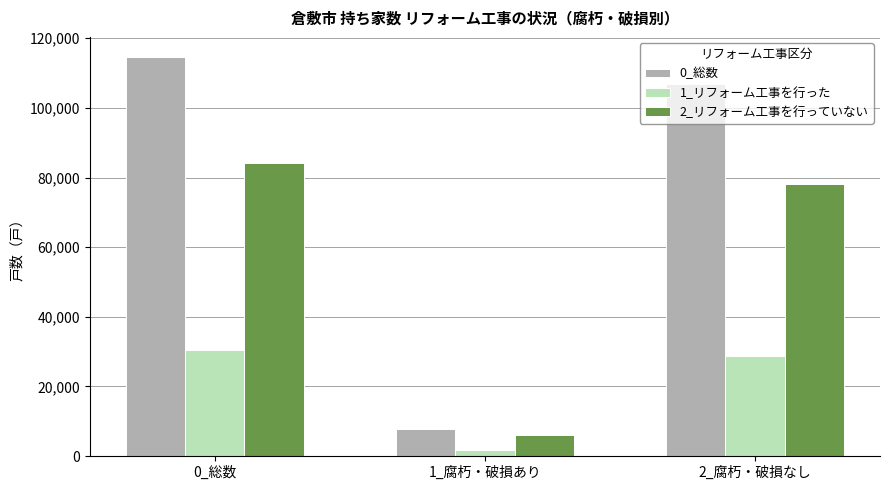

What is the label of the 1st bar from the left?

0_総数